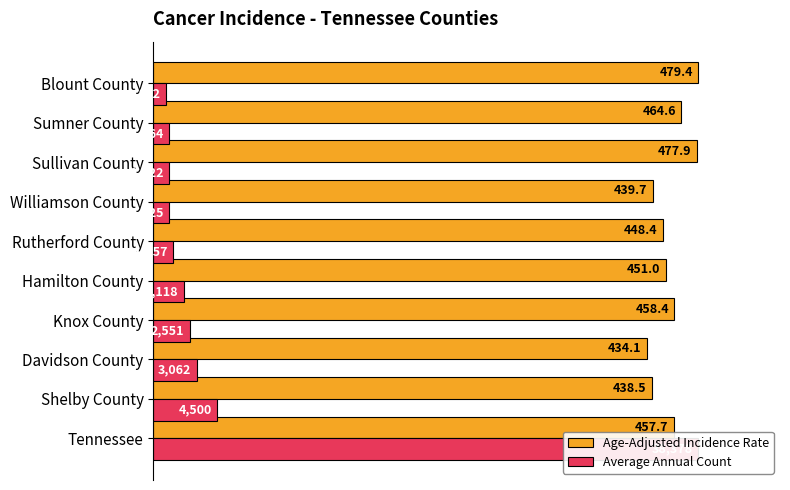

What is the smallest value displayed?

2.4